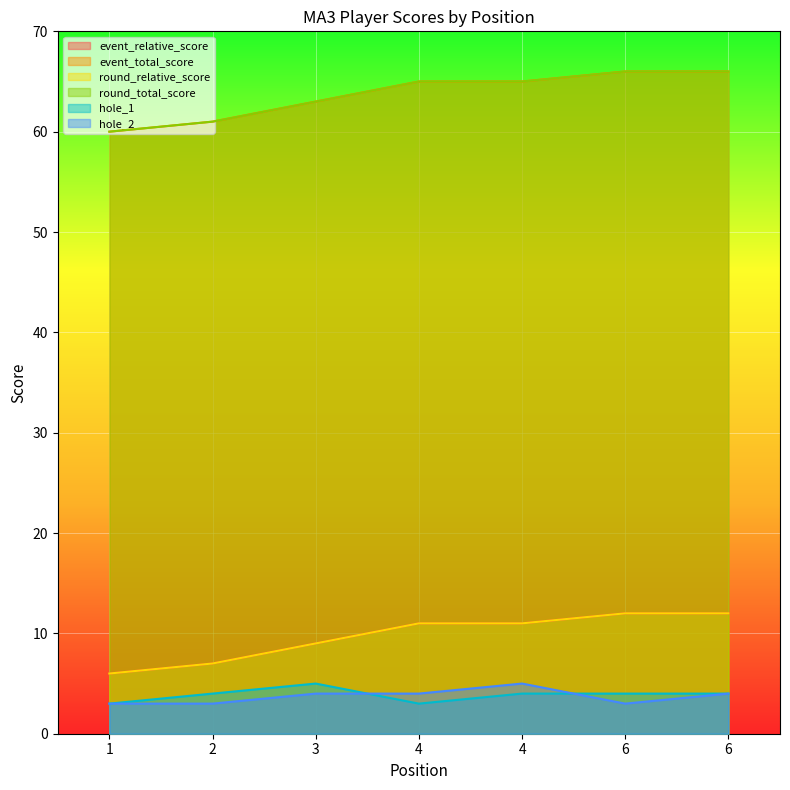

Reading left to right, extract all data points from this chart.

event_relative_score: 6	7	9	11	11	12	12
event_total_score: 60	61	63	65	65	66	66
round_relative_score: 6	7	9	11	11	12	12
round_total_score: 60	61	63	65	65	66	66
hole_1: 3	4	5	3	4	4	4
hole_2: 3	3	4	4	5	3	4